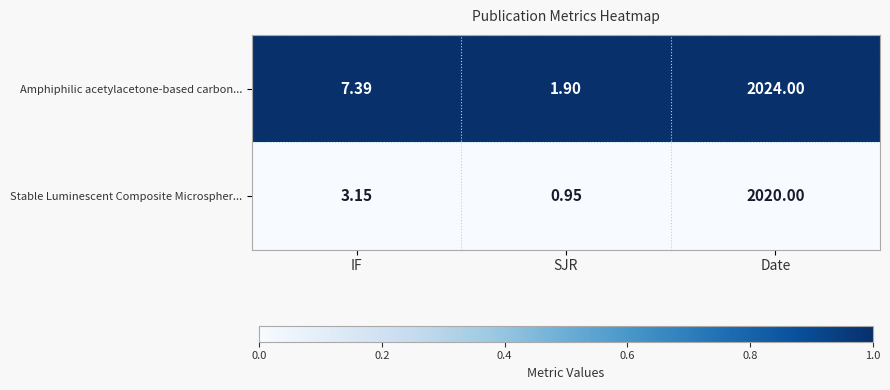

At which label does Stable Luminescent Composite Microspher... first exceed 3?

IF